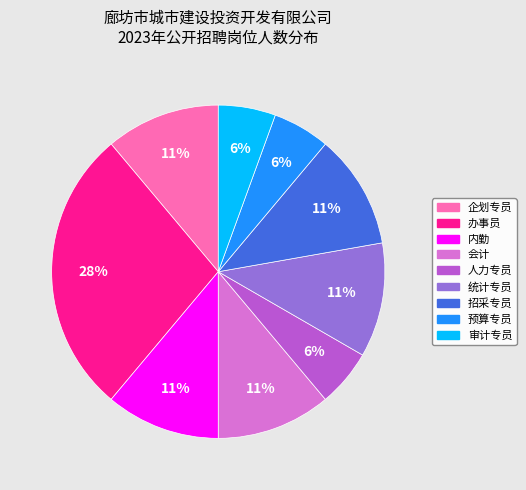

To the nearest percent, what is the combined percentage of 内勤 and 审计专员?

17%